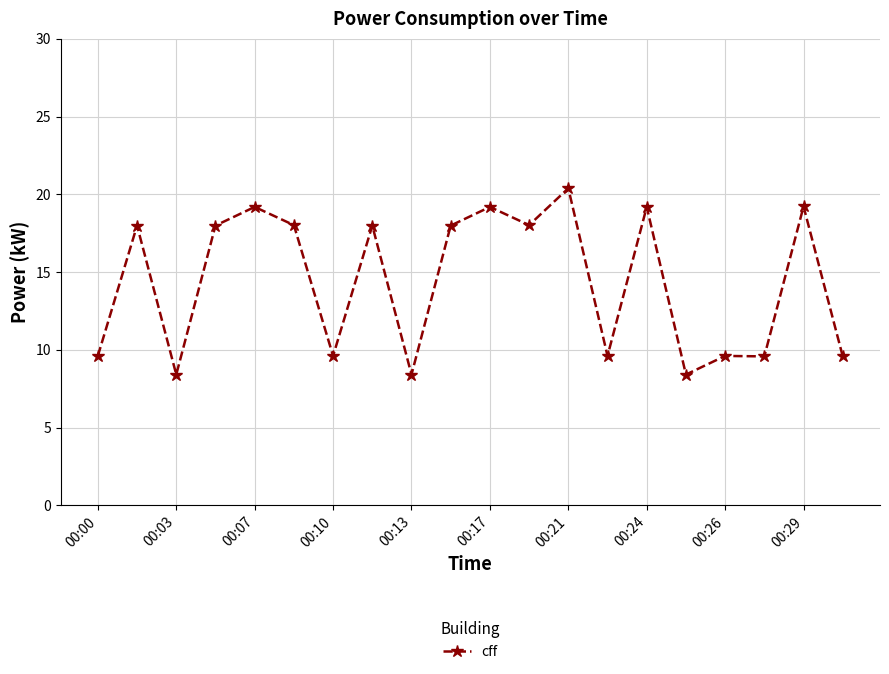

True or false: the data has more than 0 interior local peaks.

True